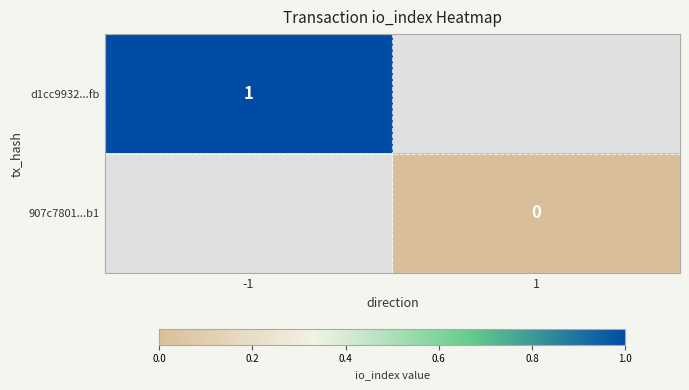

Rank the series by their average value, from highest to lowest.

d1cc9932...fb, 907c7801...b1